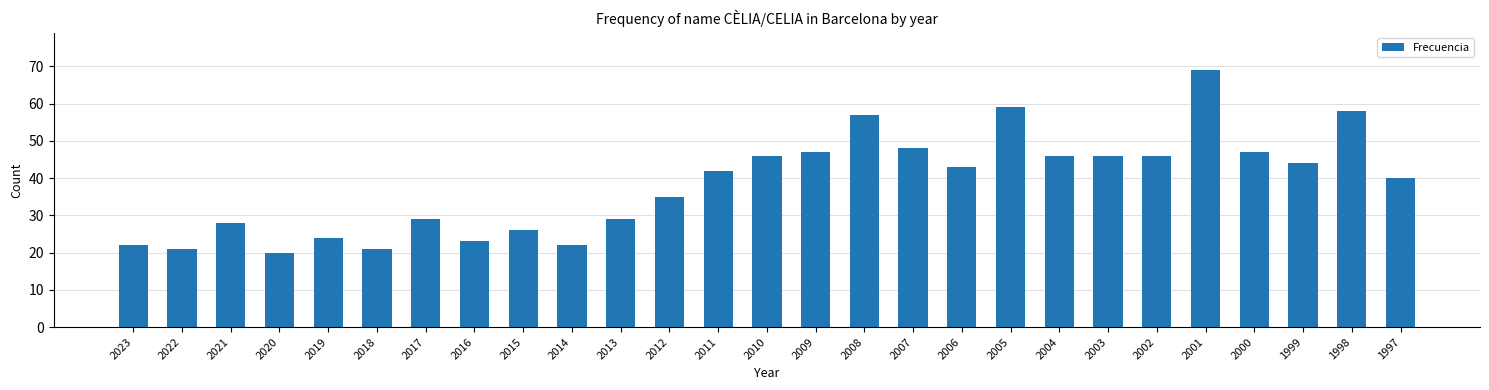

Reading right to left, transcribe all the data shown in this chart.

1997=40	1998=58	1999=44	2000=47	2001=69	2002=46	2003=46	2004=46	2005=59	2006=43	2007=48	2008=57	2009=47	2010=46	2011=42	2012=35	2013=29	2014=22	2015=26	2016=23	2017=29	2018=21	2019=24	2020=20	2021=28	2022=21	2023=22